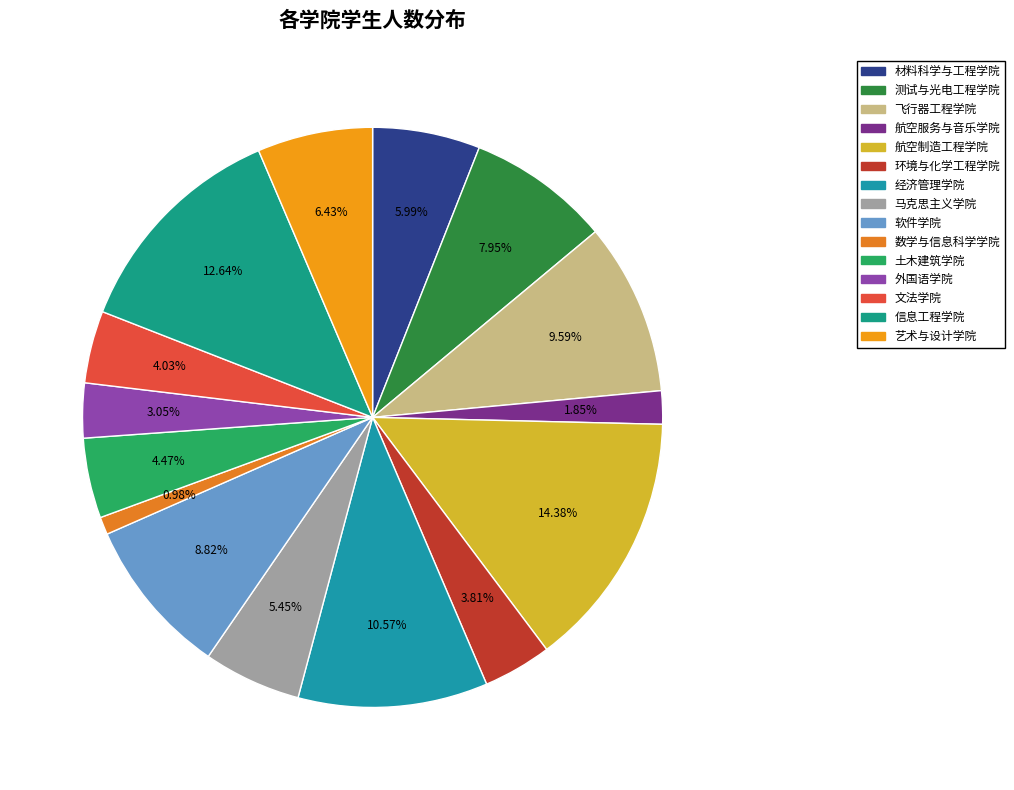

Is there a majority slice in this chart?

No